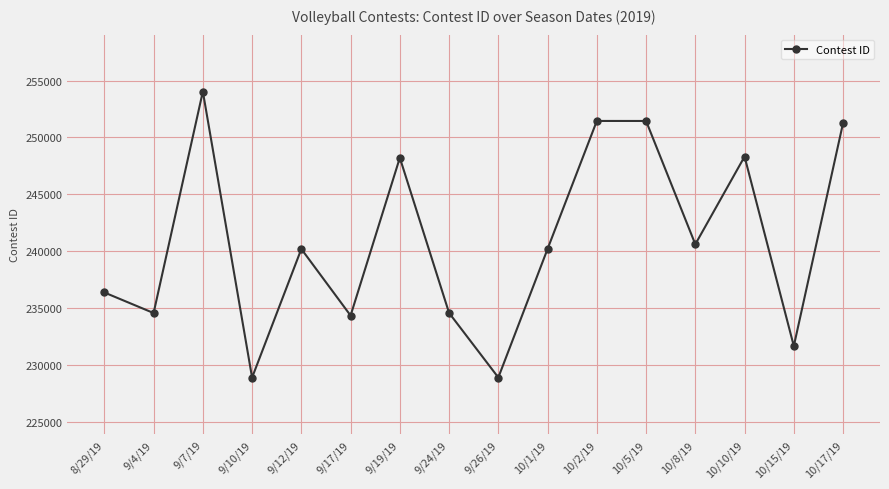

Is it true that the value at 10/8/19 is 318055?

False